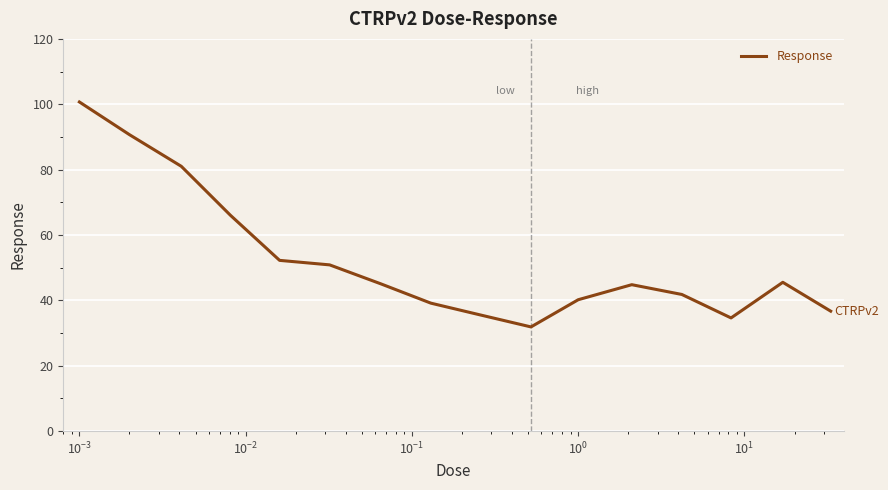

What is the greatest value displayed?

100.7